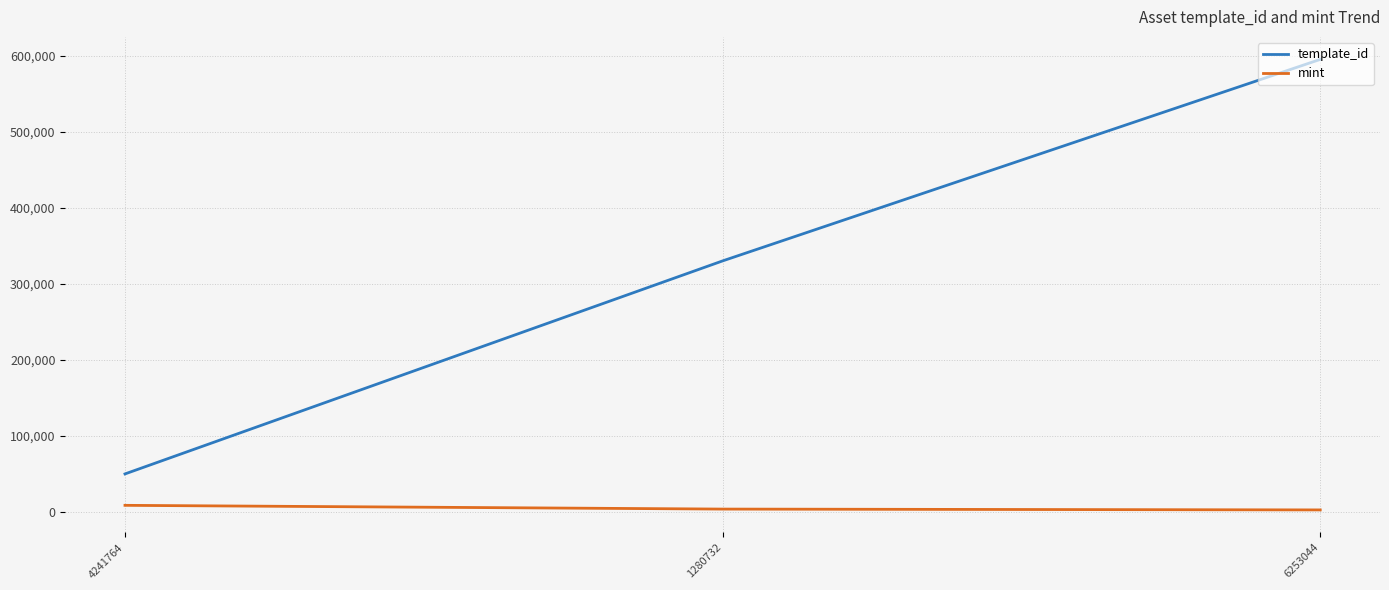

Which series changed the most between 4241764 and 1280732?

template_id